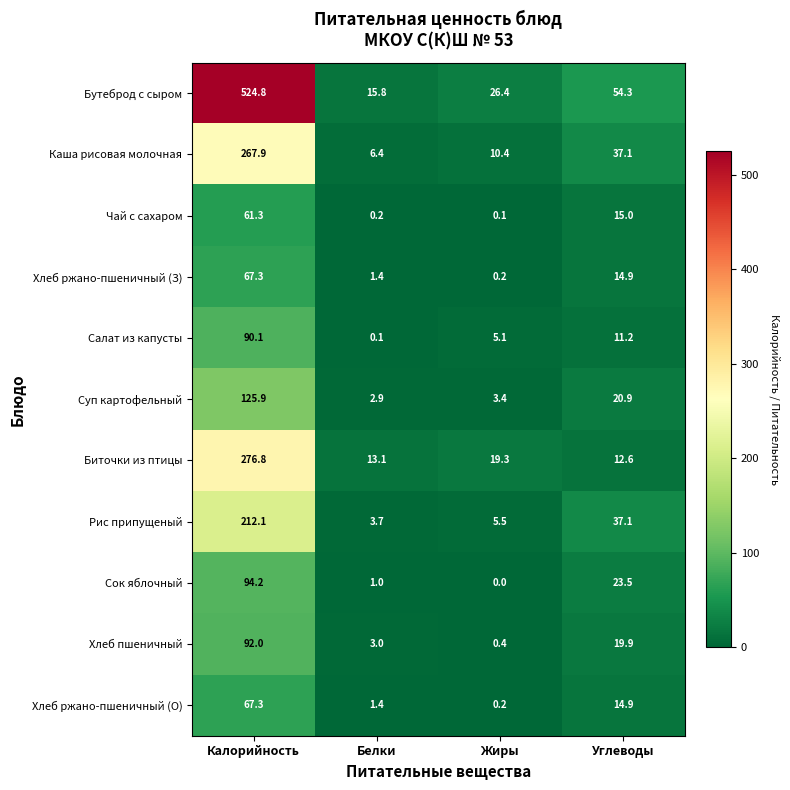

Is it true that Рис припущеный equals 37.1 at Углеводы?

True